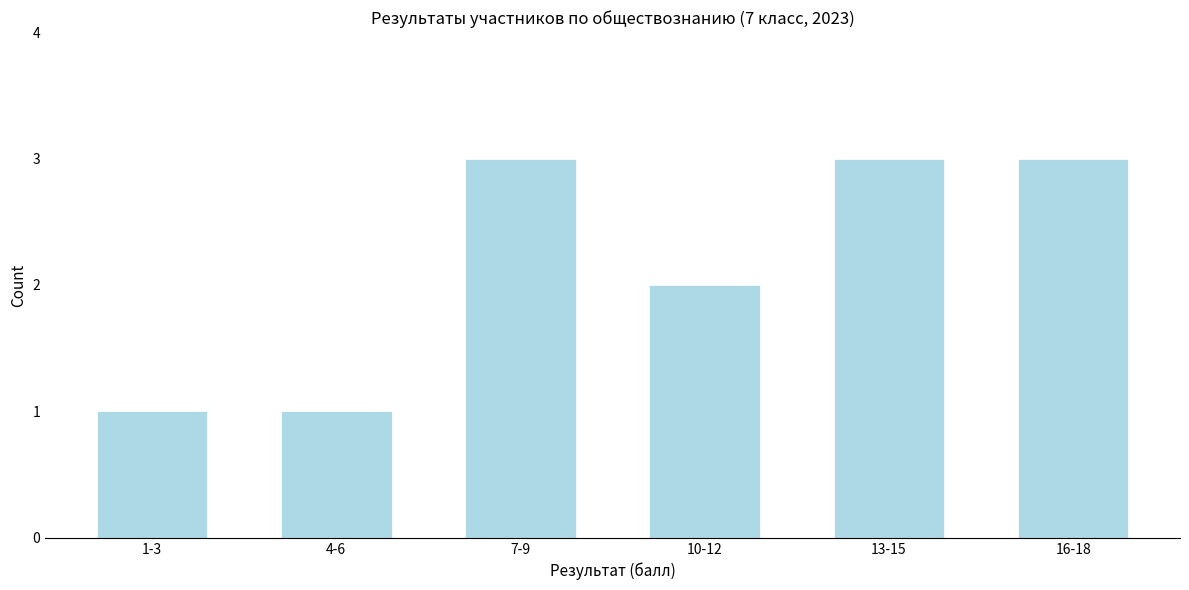

Reading left to right, what are all the values shown in this chart?

1-3=1	4-6=1	7-9=3	10-12=2	13-15=3	16-18=3